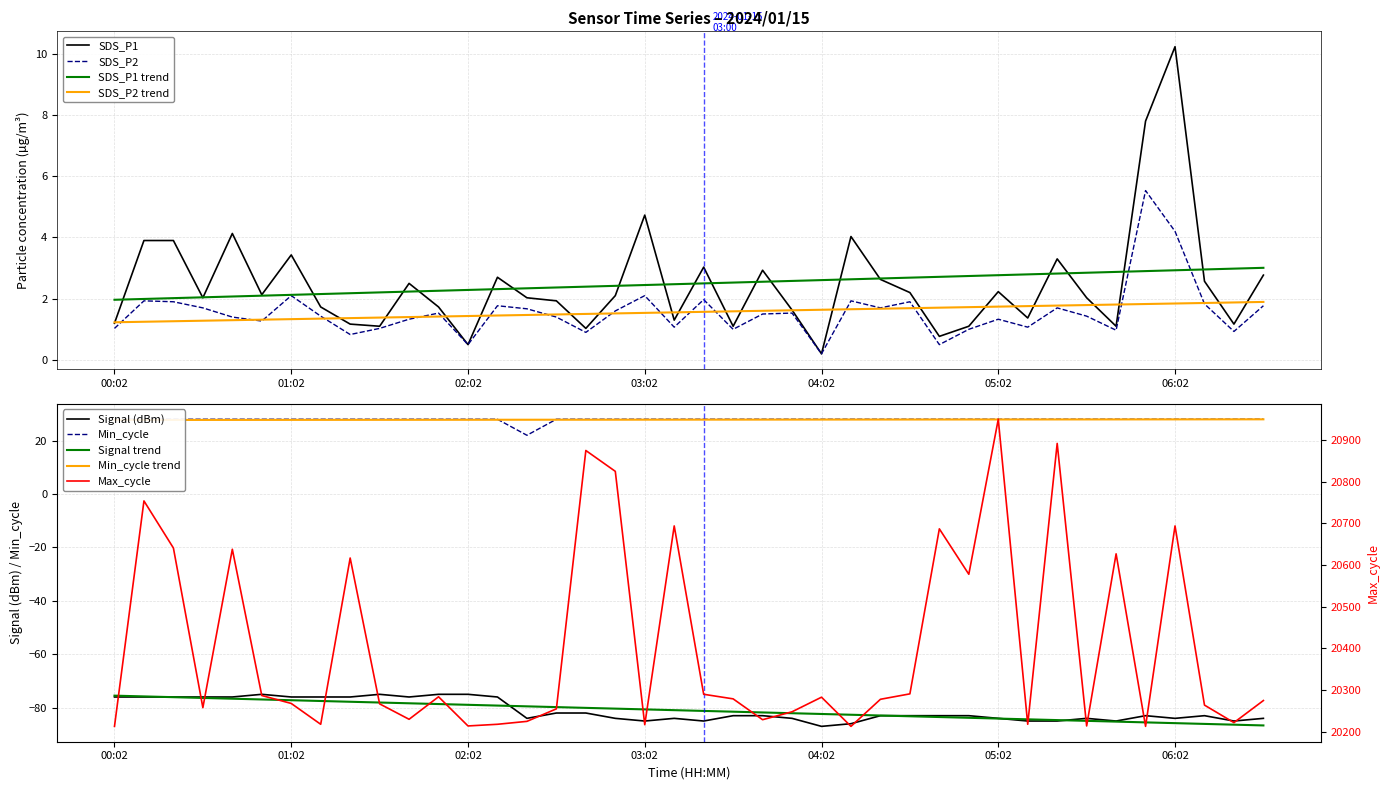

What is the difference between the maximum and minimum values in the Max_cycle series?

737.0